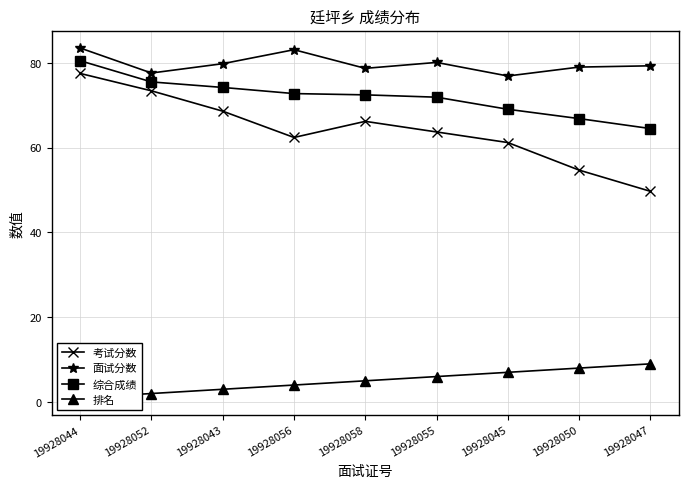

Reading left to right, extract all data points from this chart.

考试分数: 77.5	73.4	68.6	62.4	66.2	63.7	61.2	54.7	49.7
面试分数: 83.5	77.6	79.8	83.1	78.7	80.1	76.9	79.0	79.3
综合成绩: 80.5	75.5	74.2	72.8	72.5	71.9	69.0	66.8	64.5
排名: 1.0	2.0	3.0	4.0	5.0	6.0	7.0	8.0	9.0